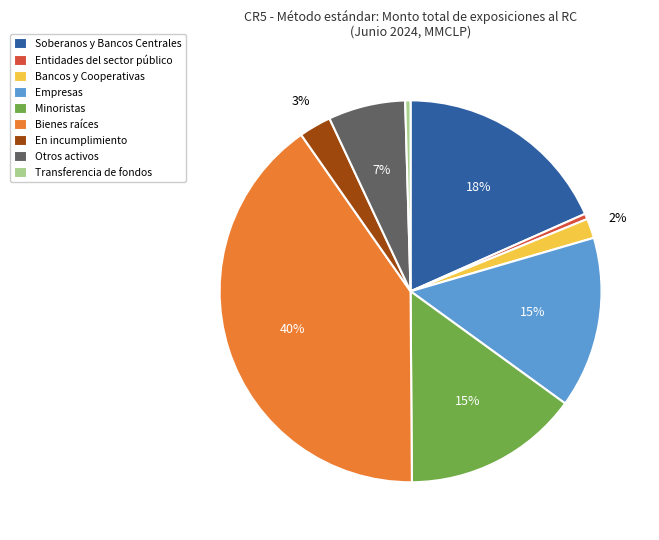

Is the sum of Bienes raíces and Minoristas greater than half?

Yes